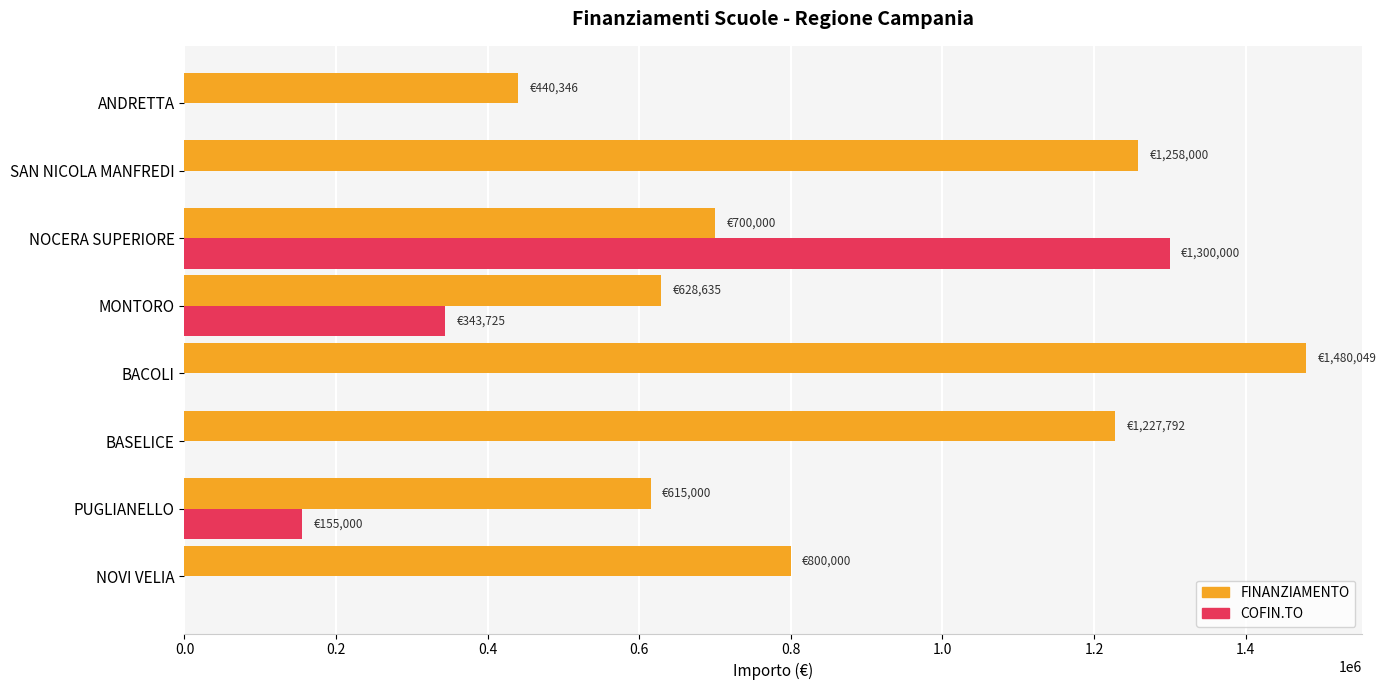

At which label is FINANZIAMENTO closest to 960197?

NOVI VELIA